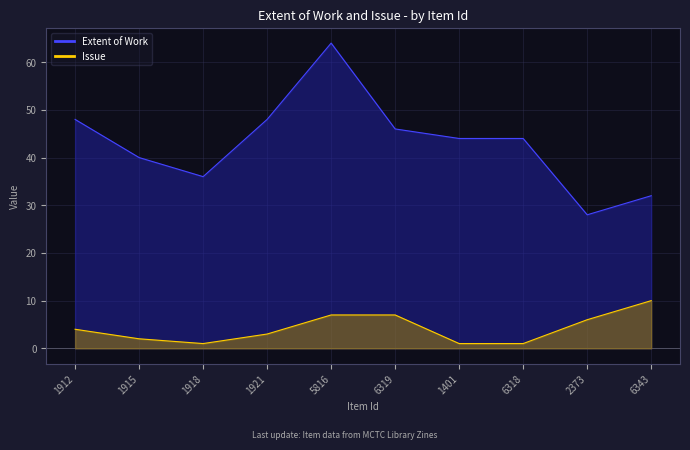

List the series in order of their peak value, lowest first.

Issue, Extent of Work